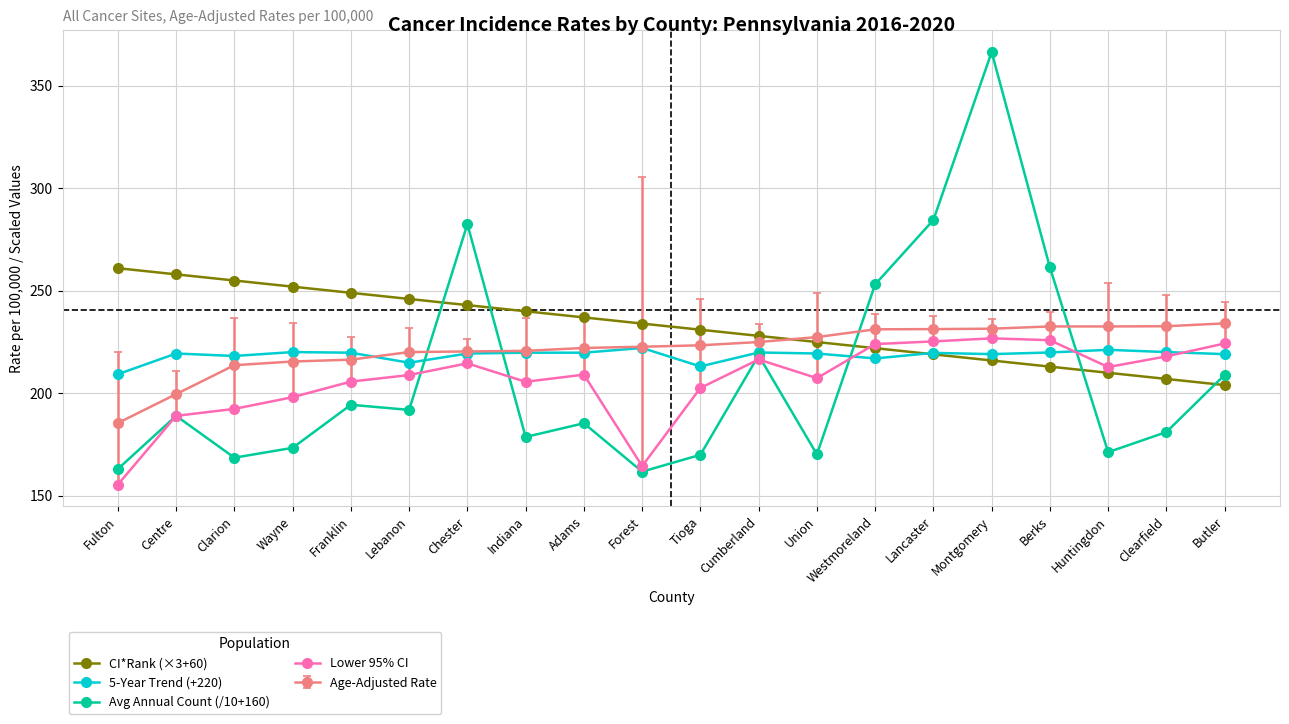

Between Clarion and Forest, which series saw the biggest shift?

Lower 95% CI